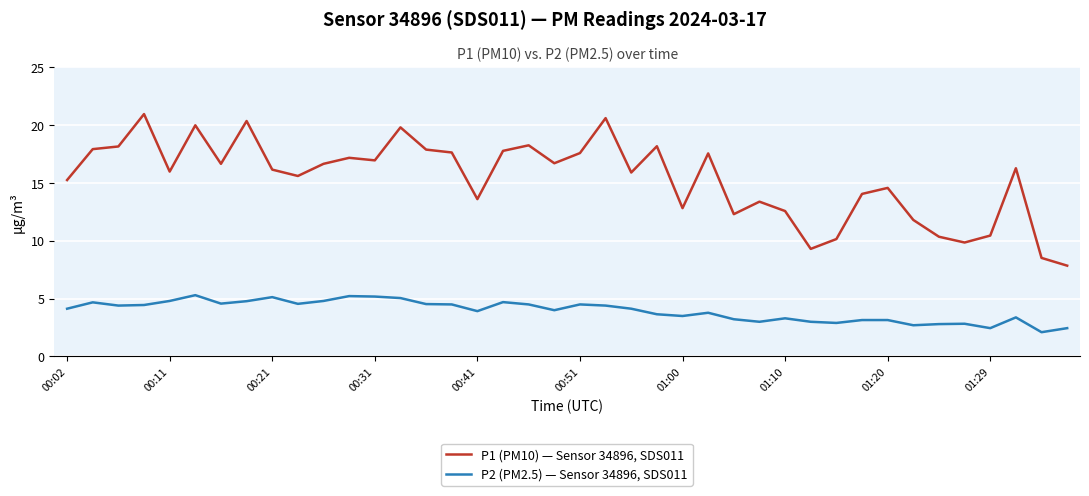

What is the minimum value shown in the chart?

2.1